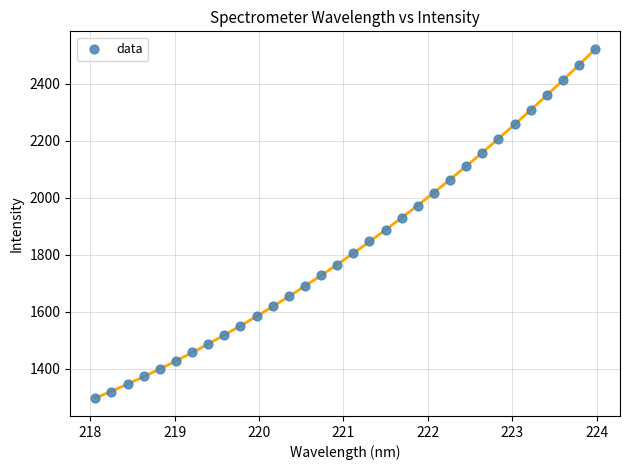

What is the range of X values (max minus min)?

5.9